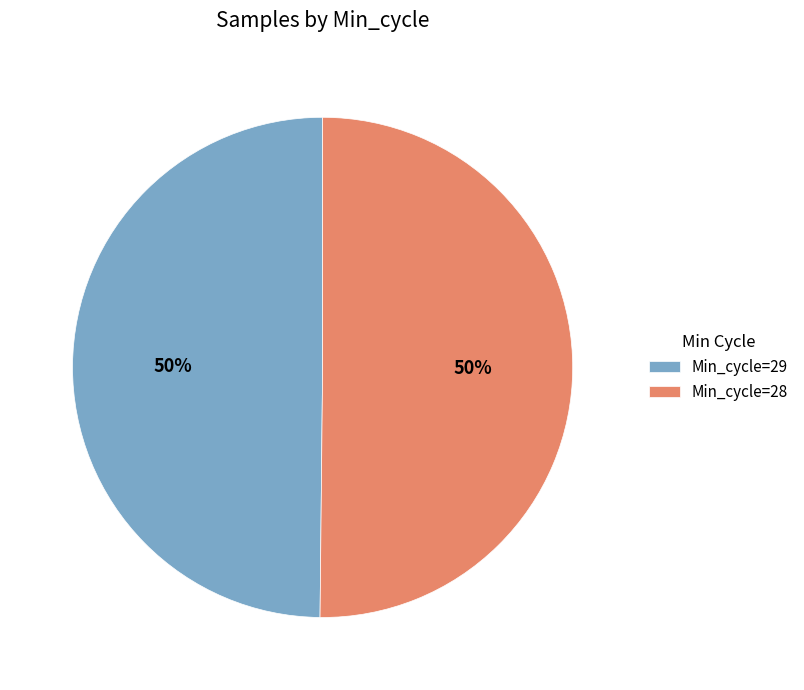

To the nearest percent, what portion does Min_cycle=29 represent?

50%